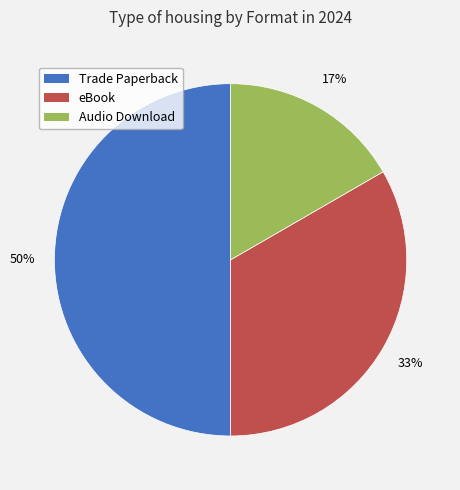

Between Audio Download and eBook, which is larger?

eBook